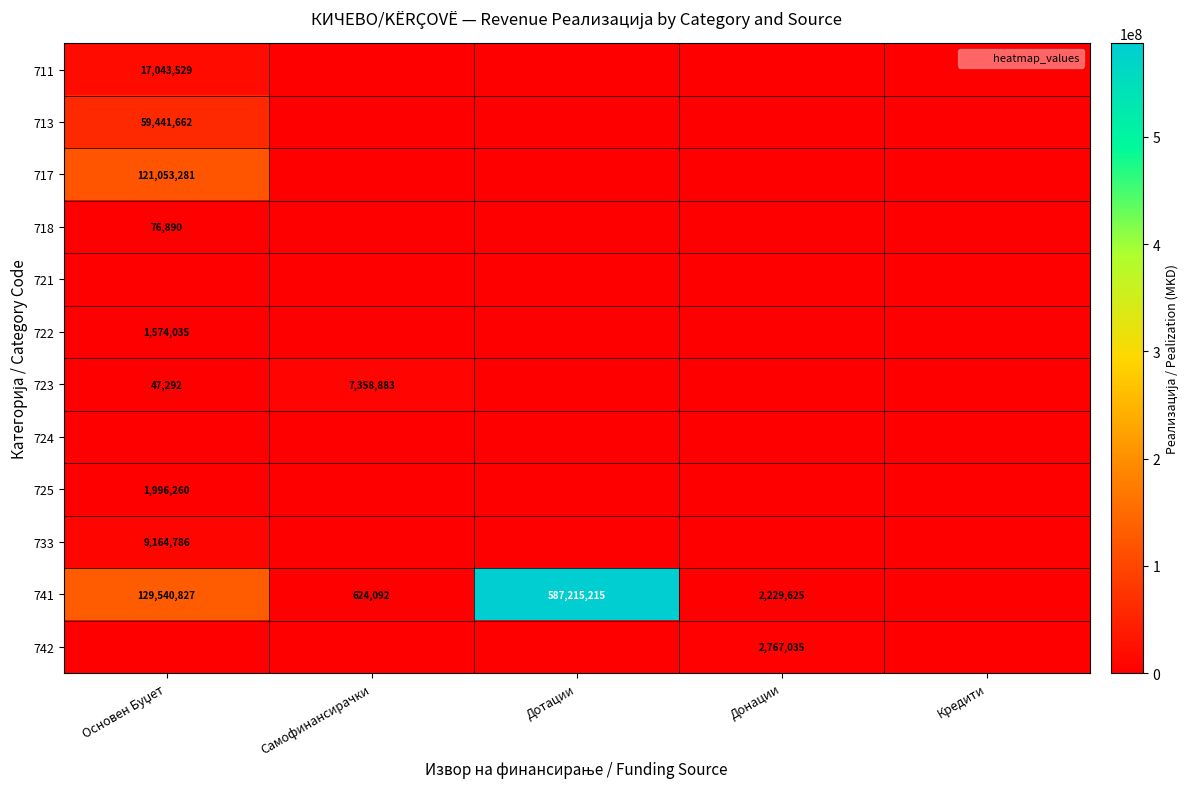

Between Самофинансирачки and Донации, which series saw the biggest shift?

723